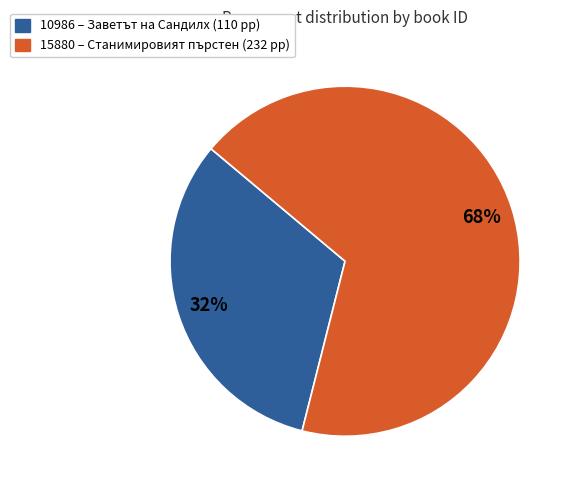

Do 10986 and 15880 together represent more than half of the pie?

Yes